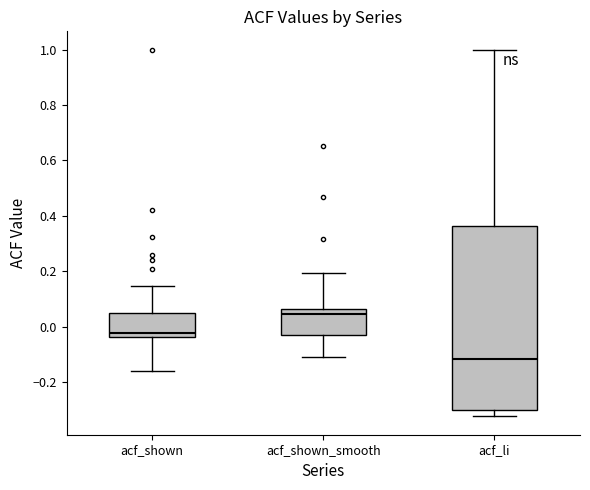

Reading left to right, transcribe this box plot: for each box, give where its median line is, the range the box spans, and where its two whiskers end, as read against the y-axis. The values are not printed on the chart, so give them approximately, as read against the axis.

acf_shown: median -0.02, box -0.04 to 0.04, whiskers -0.16 to 0.14
acf_shown_smooth: median 0.04, box -0.02 to 0.06, whiskers -0.10 to 0.20
acf_li: median -0.12, box -0.30 to 0.36, whiskers -0.32 to 1.00